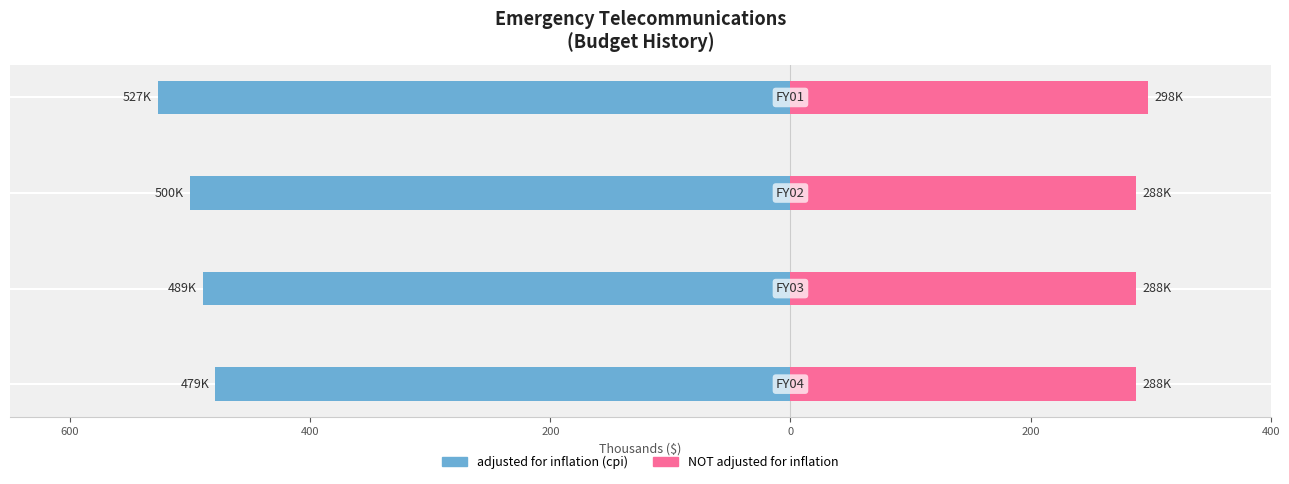

Between 400 and 200, which series saw the biggest shift?

adjusted for inflation (cpi)